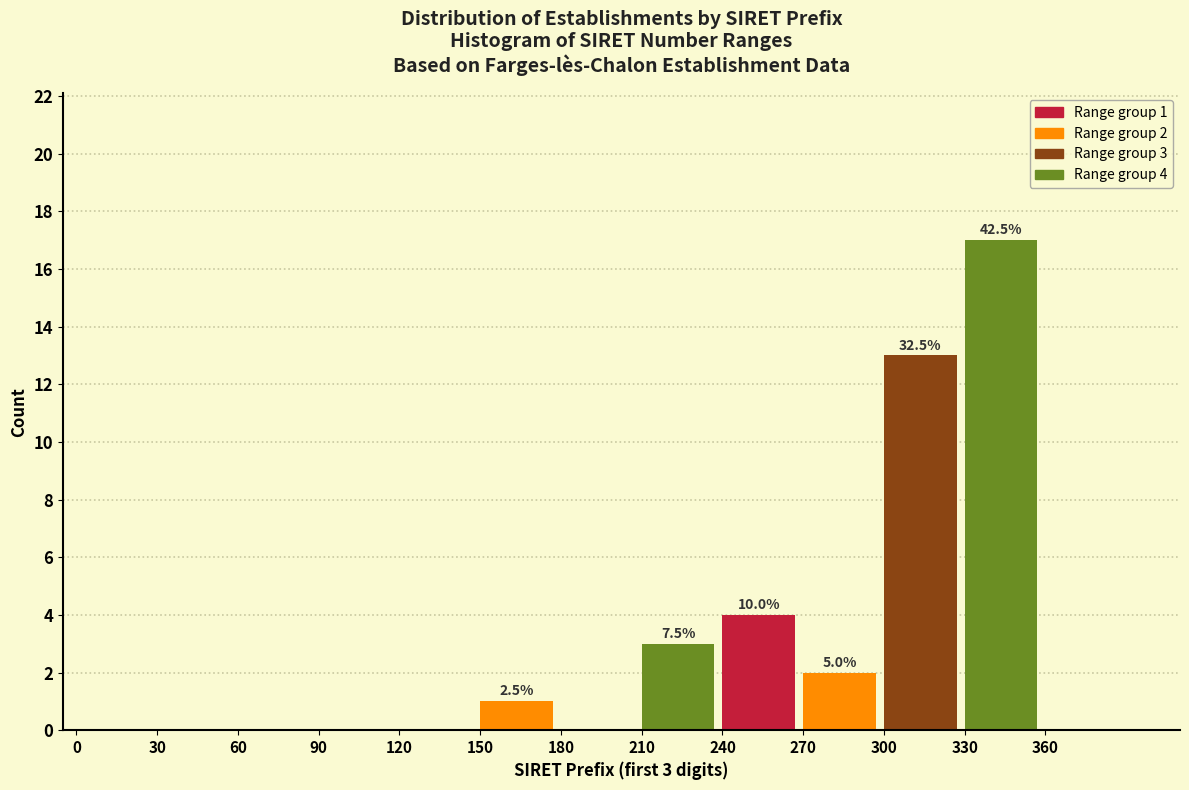

Which range on the x-axis has the tallest bar?

330 to 360